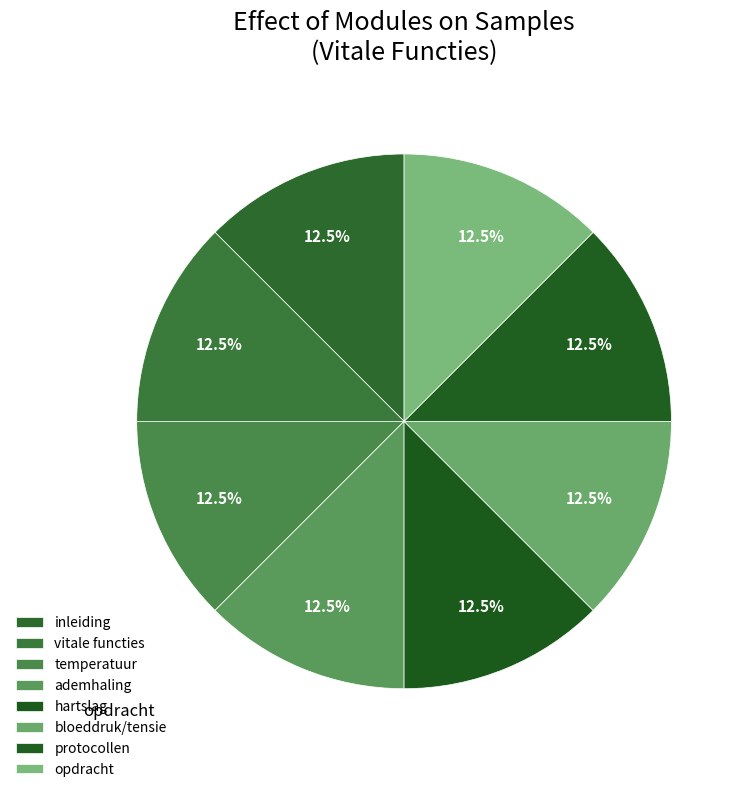

Combined, what portion of the pie is vitale functies and protocollen?

25.0%